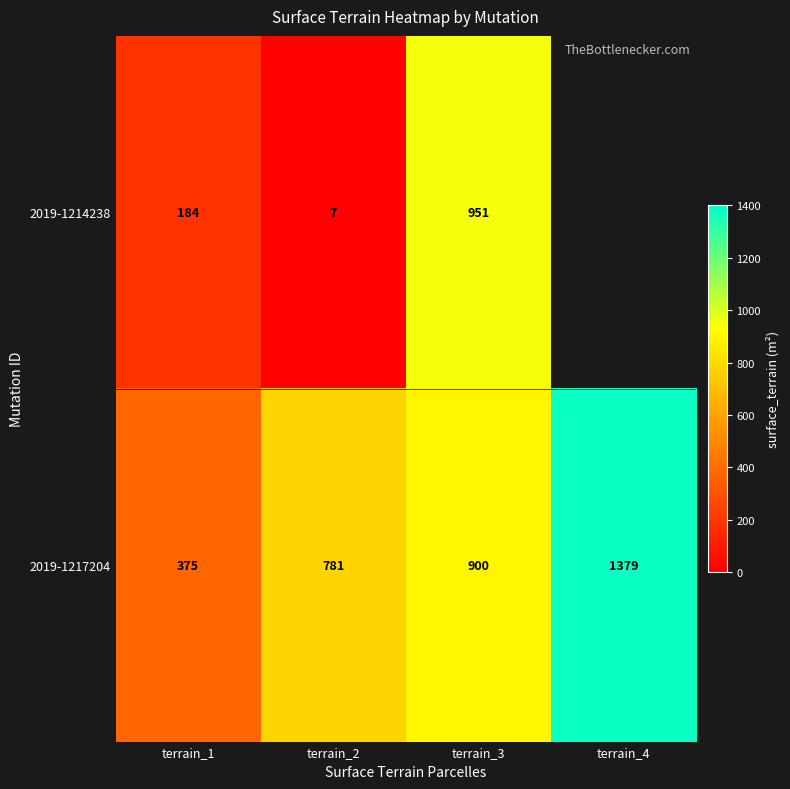

What is the difference between the second highest and second lowest values in the 2019-1217204 series?

119